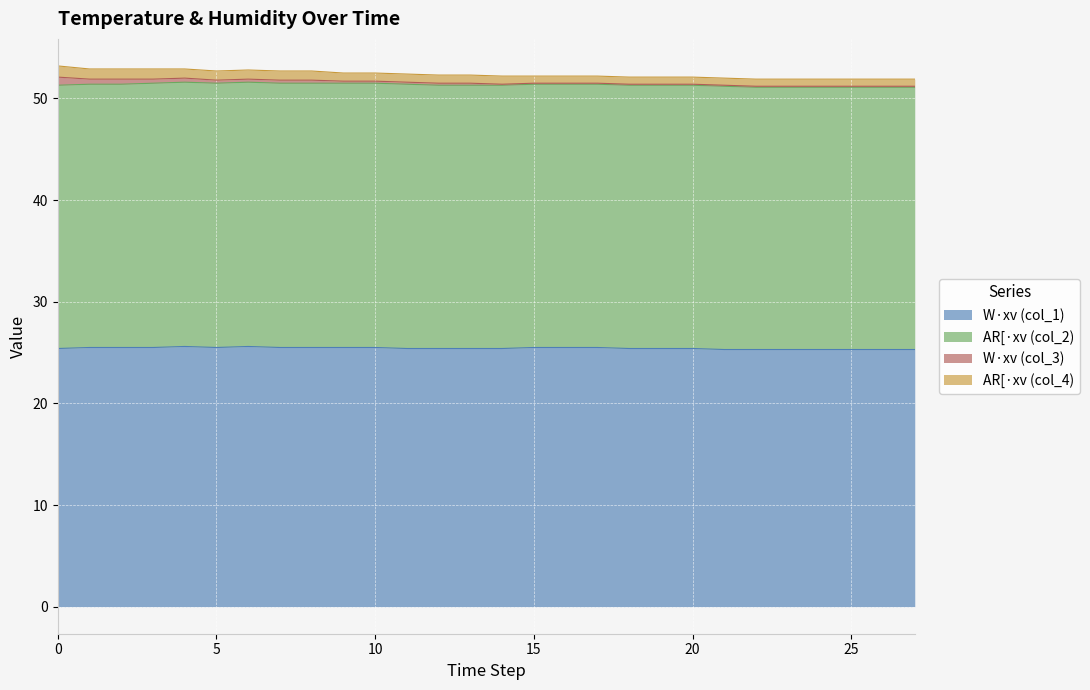

How many lines are shown in the chart?

4